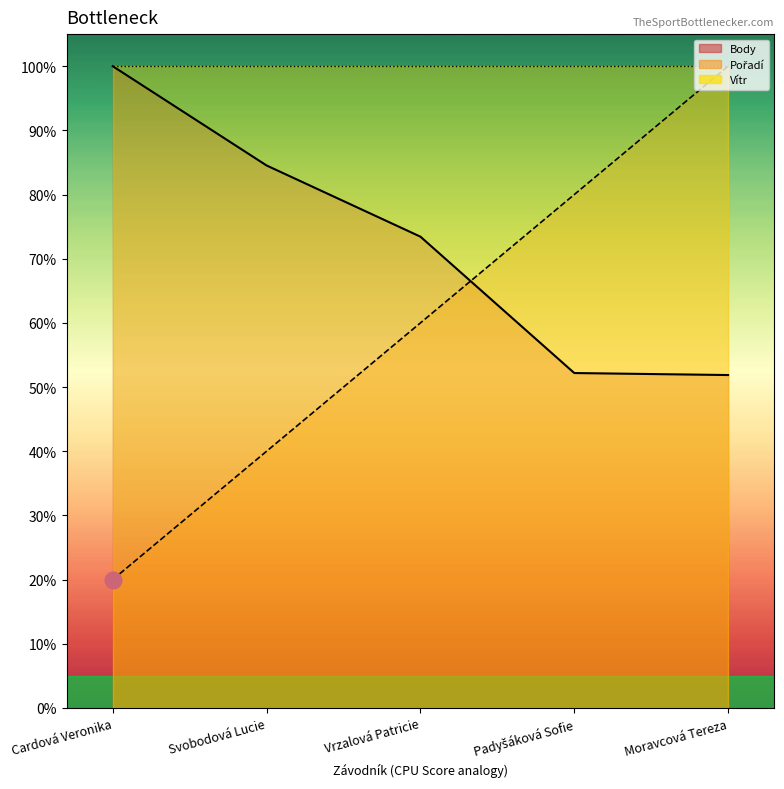

What is the average value of the Pořadí series?

60.0